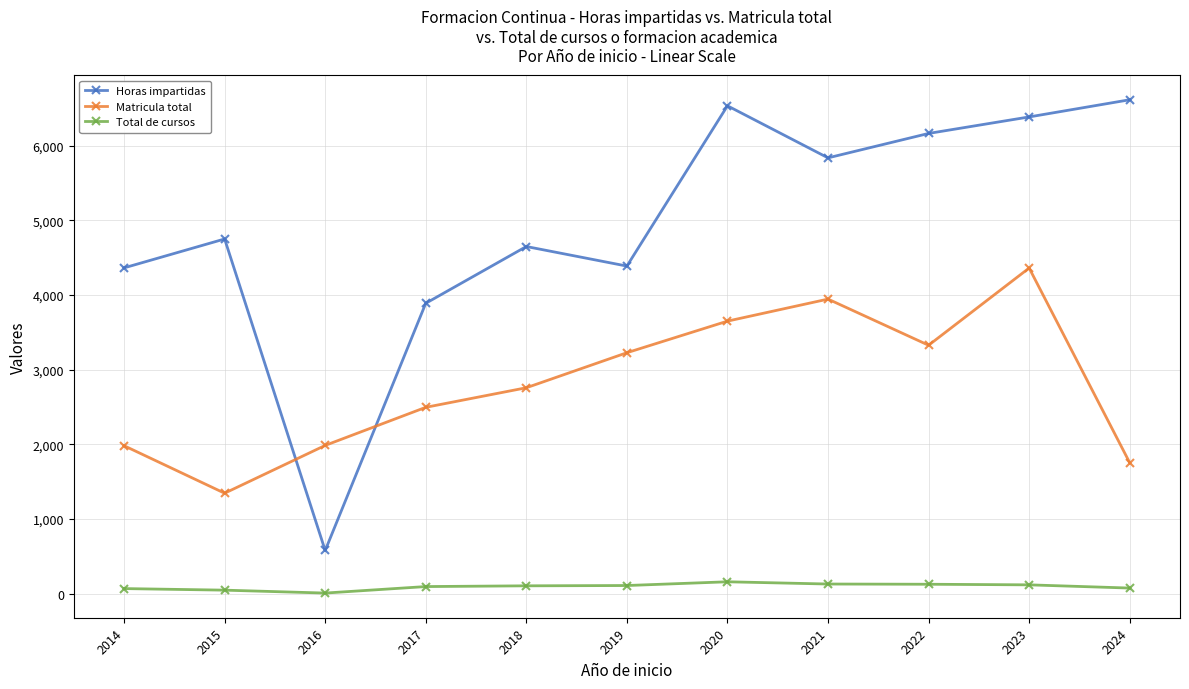

After their last crossing, which series has the higher values: Horas impartidas or Matricula total?

Horas impartidas